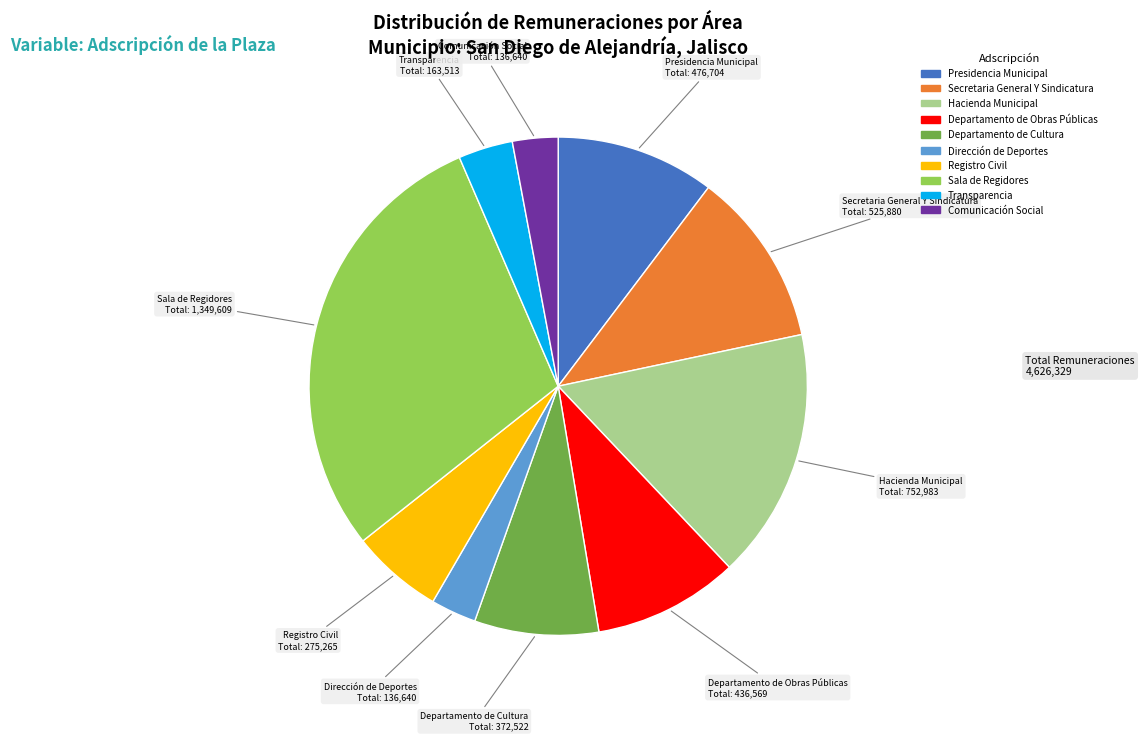

Count the number of slices in the pie.

10